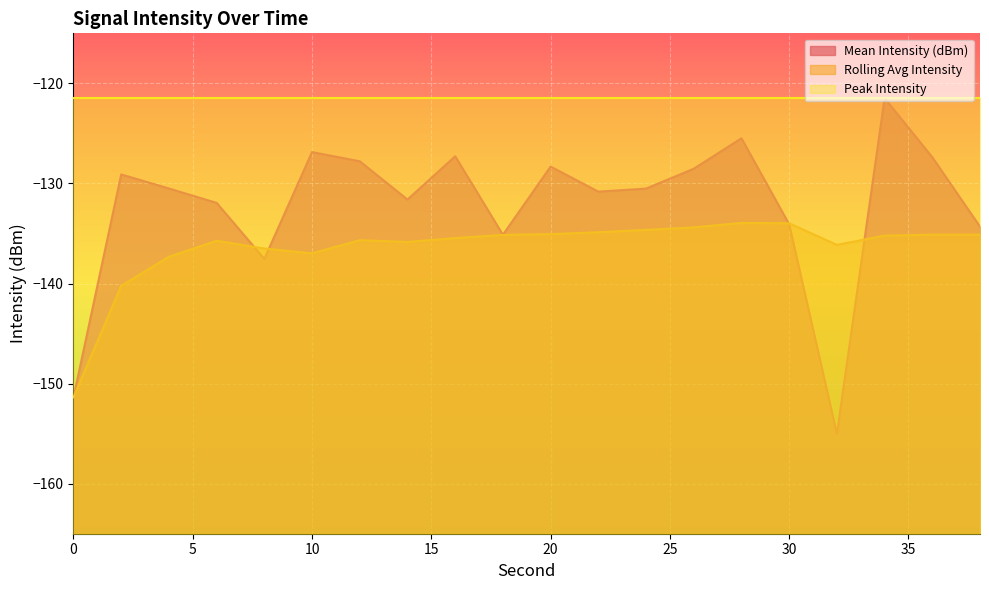

Does the chart display data point markers on the line(s)?

No